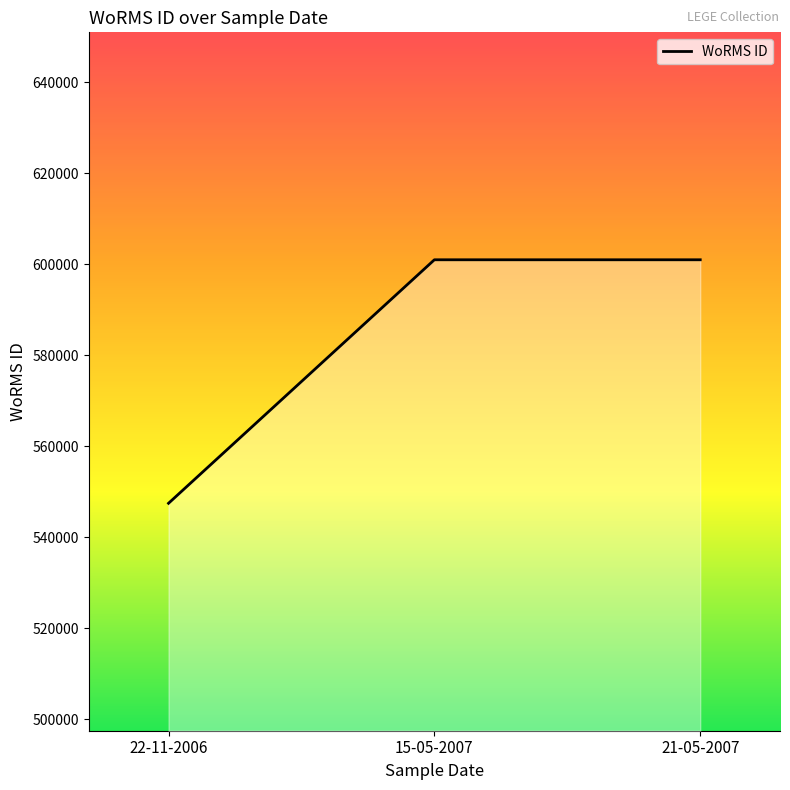

Reading left to right, what are all the values shown in this chart?

547449	600979	600979